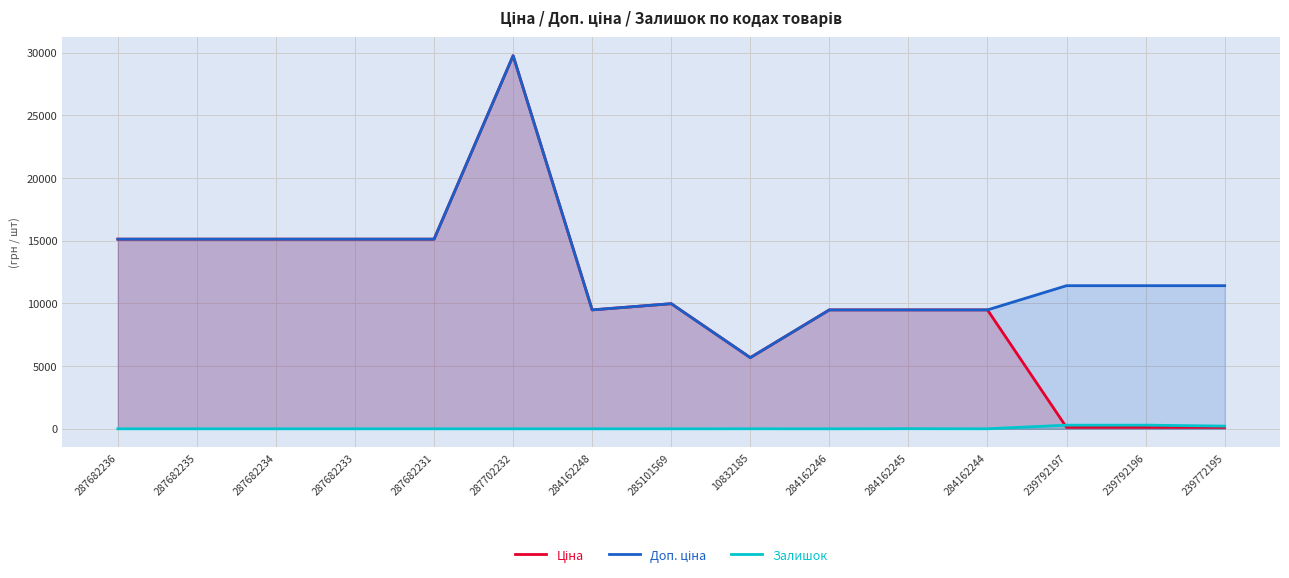

Reading right to left, extract all data points from this chart.

Ціна: 114.1	114.1	114.1	9480.1	9480.1	9480.1	5673.8	9975.0	9480.1	29747.2	15120.0	15120.0	15120.0	15120.0	15120.0
Доп. ціна: 11410.0	11410.0	11410.0	9480.1	9480.1	9480.1	5673.8	9975.0	9480.1	29747.2	15120.0	15120.0	15120.0	15120.0	15120.0
Залишок: 215.0	290.0	289.0	2.0	8.0	0.0	1.0	0.0	0.0	0.0	0.0	0.0	0.0	0.0	0.0